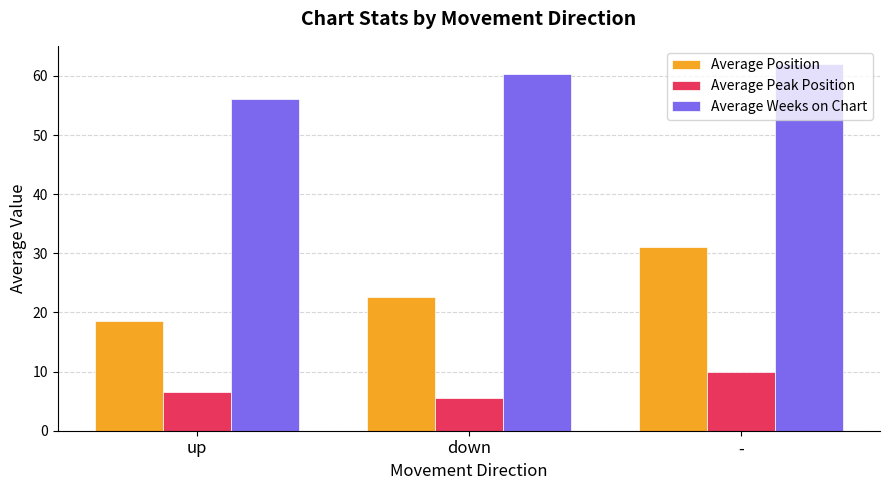

What is the spread (max minus min) of values at -?

52.0